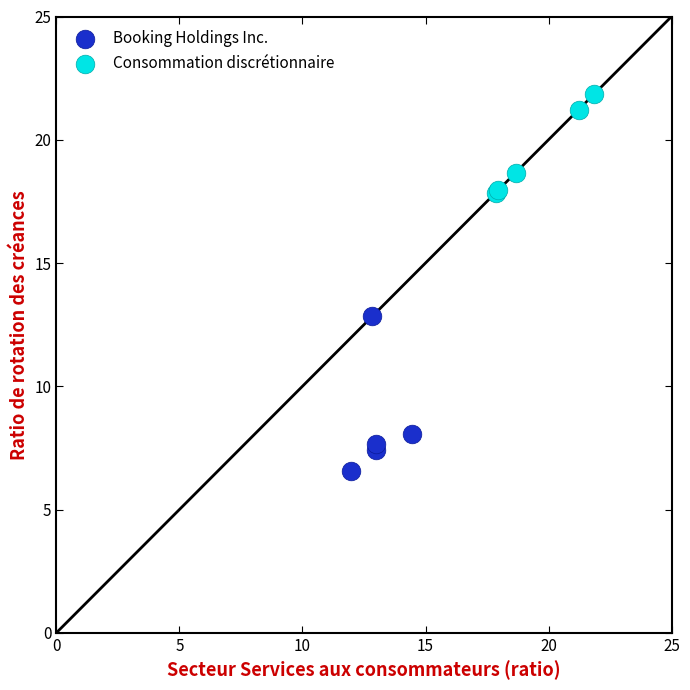

Which series has the widest spread of Y values?

Booking Holdings Inc.